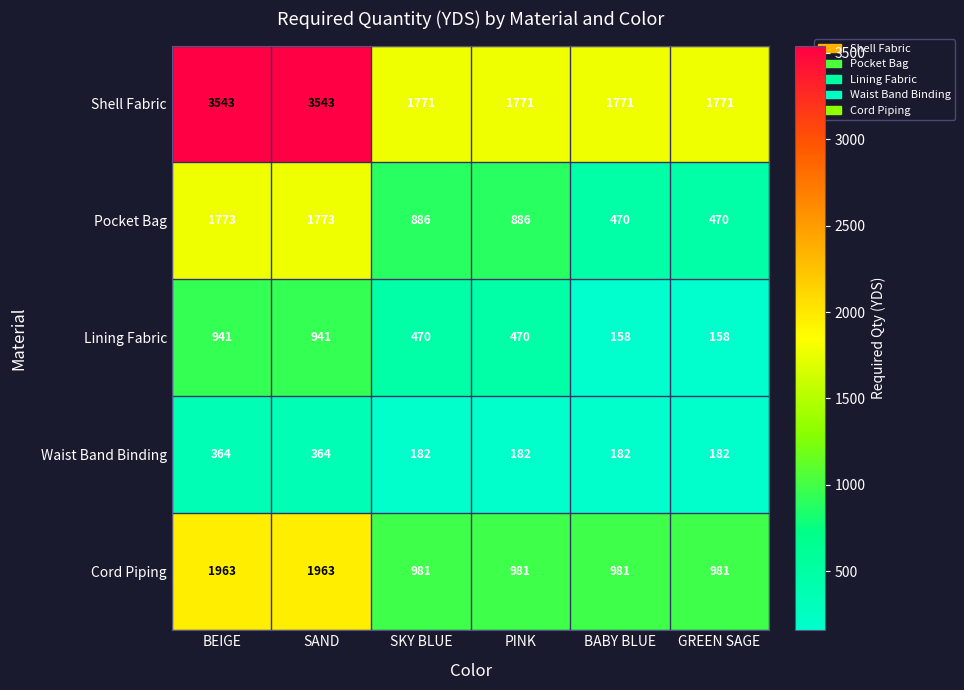

How many data points does each series have?

6